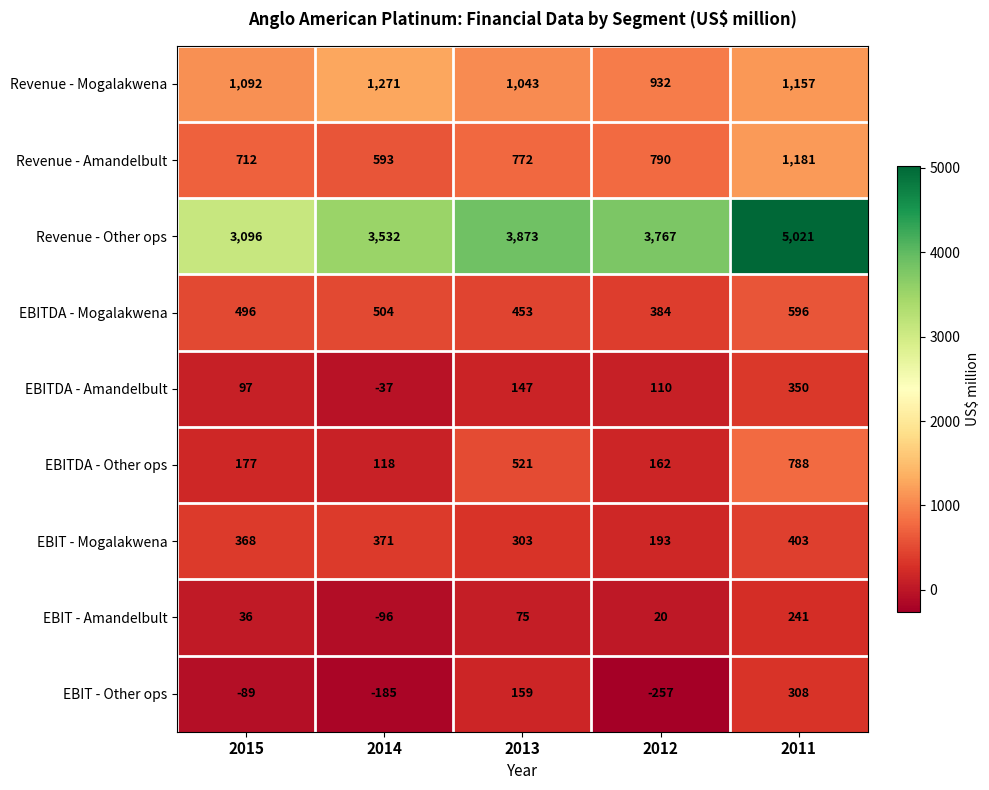

At which category does the chart reach its minimum across all series?

2012